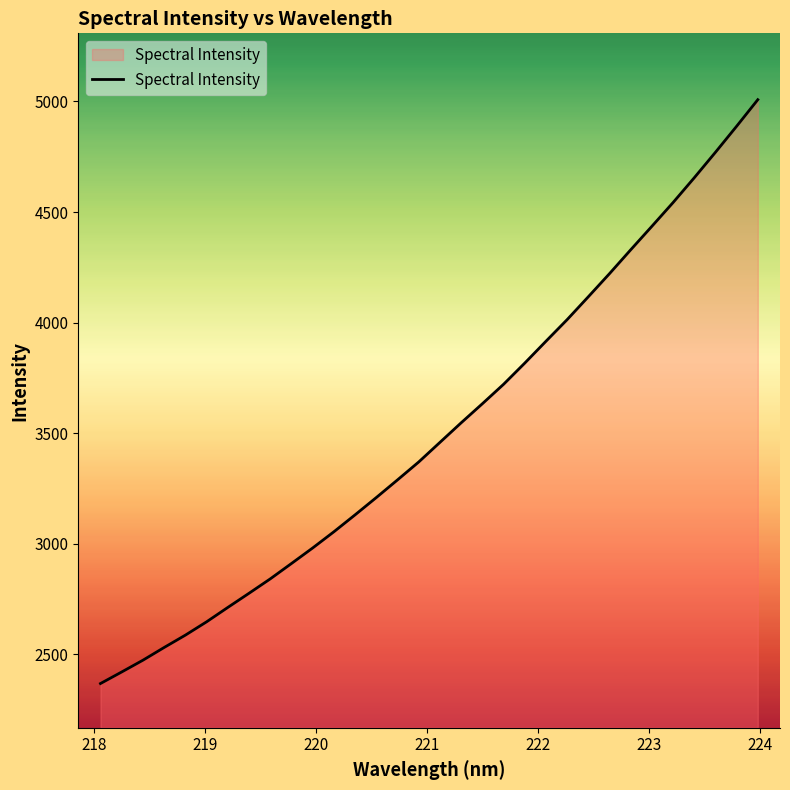

What is the greatest value displayed?

5008.0